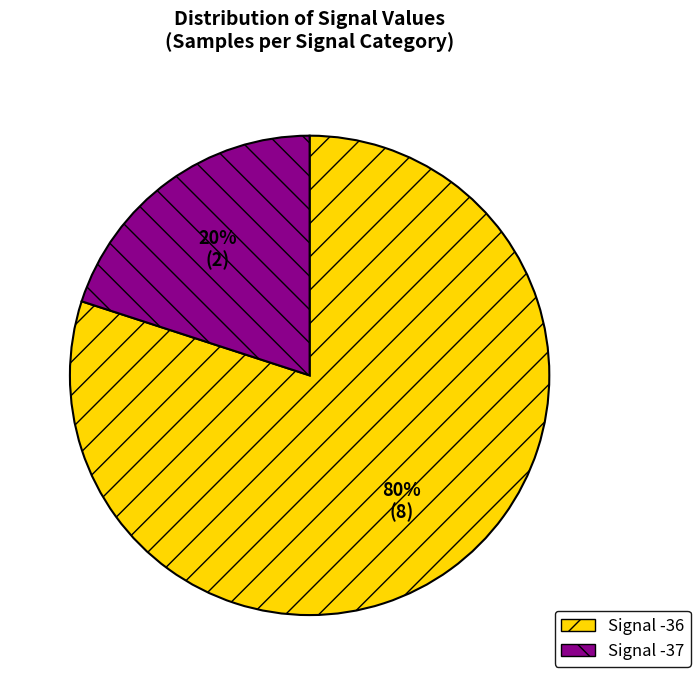

To the nearest percent, what is the average slice percentage?

50%